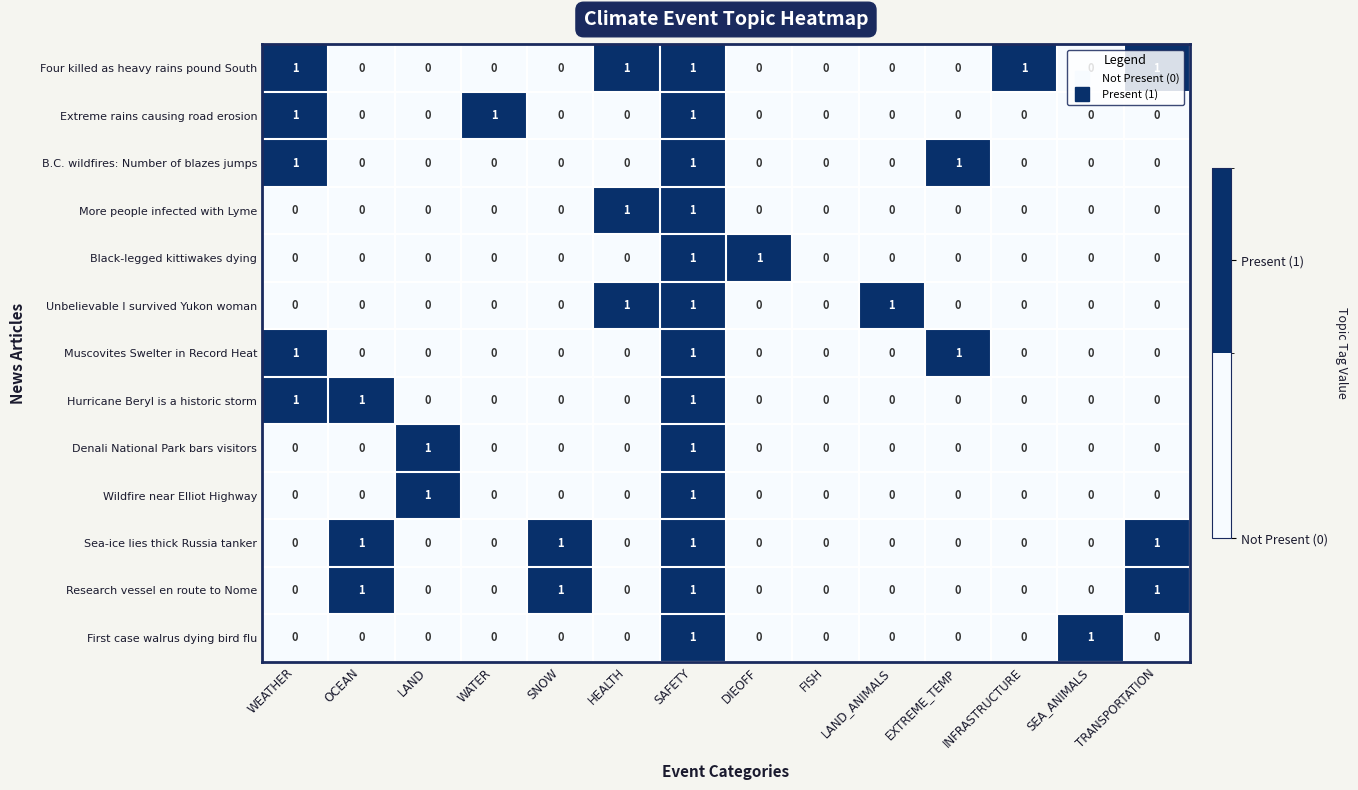

How many distinct data groups are displayed?

13